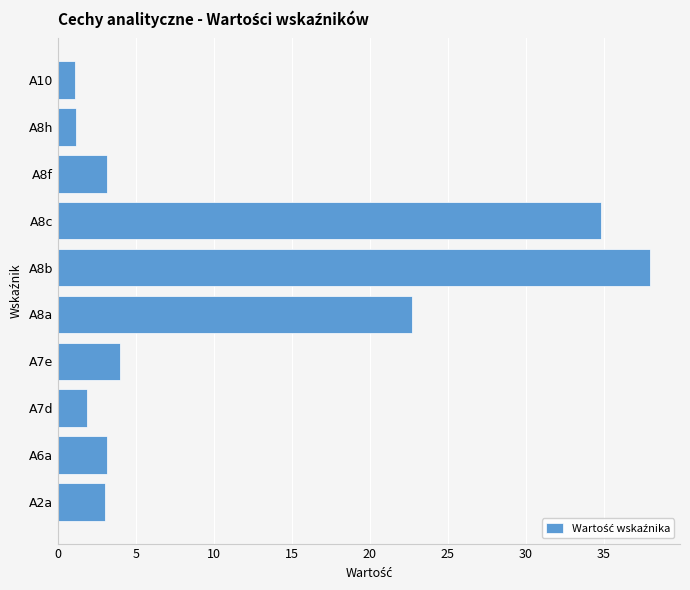

Where is the data nearest to the value 19?

A8a